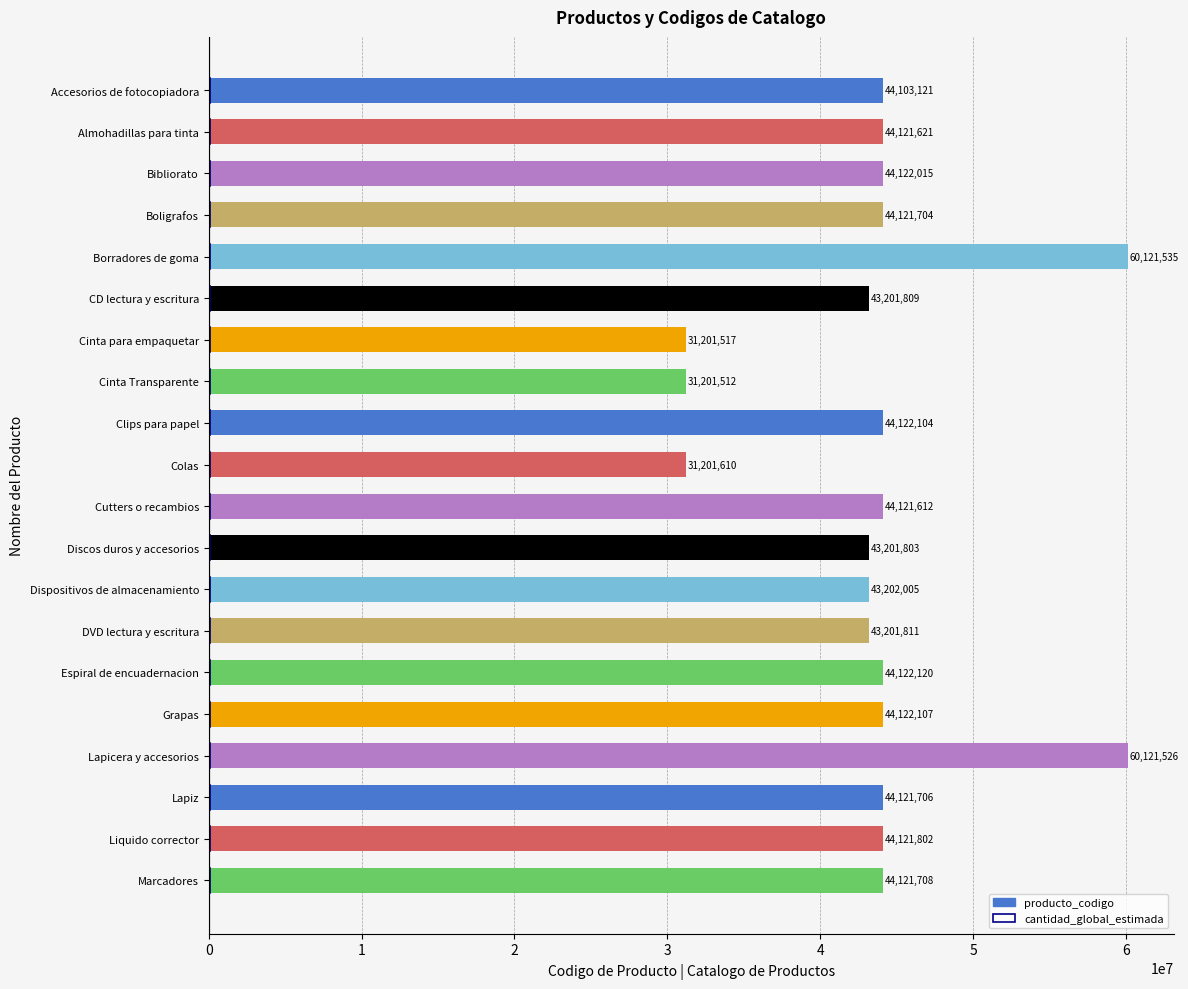

Reading right to left, extract all data points from this chart.

producto_codigo: 44121708.0	44121802.0	44121706.0	60121526.0	44122107.0	44122120.0	43201811.0	43202005.0	43201803.0	44121612.0	31201610.0	44122104.0	31201512.0	31201517.0	43201809.0	60121535.0	44121704.0	44122015.0	44121621.0	44103121.0
cantidad_global_estimada: 0.6	0.6	0.6	0.6	0.6	0.6	0.6	0.6	0.6	0.6	0.6	0.6	0.6	0.6	0.6	0.6	0.6	0.6	0.6	0.6